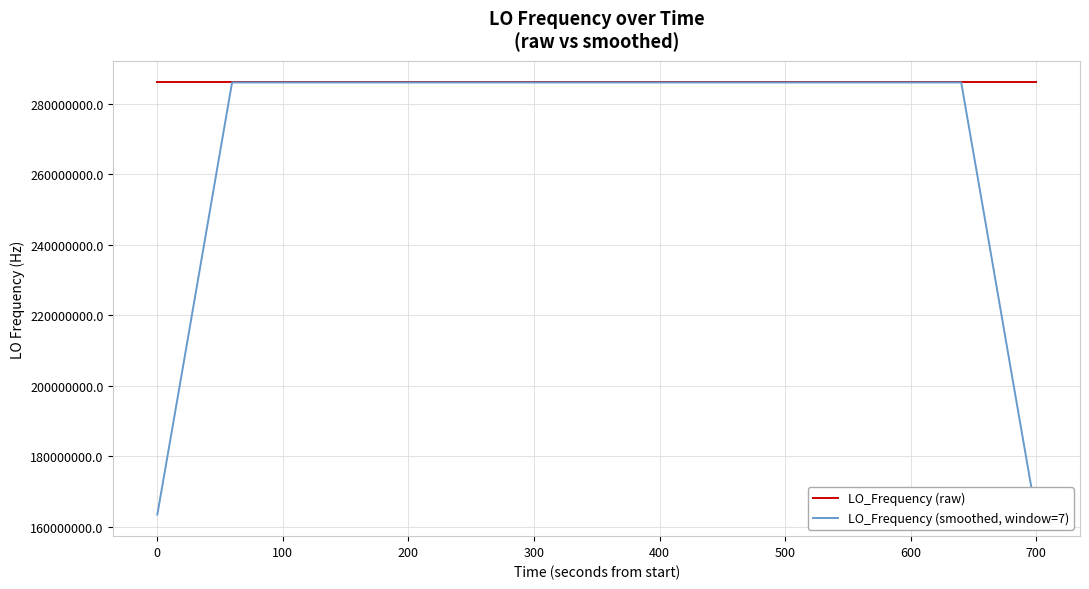

At which category is the sum across all series the highest?

200